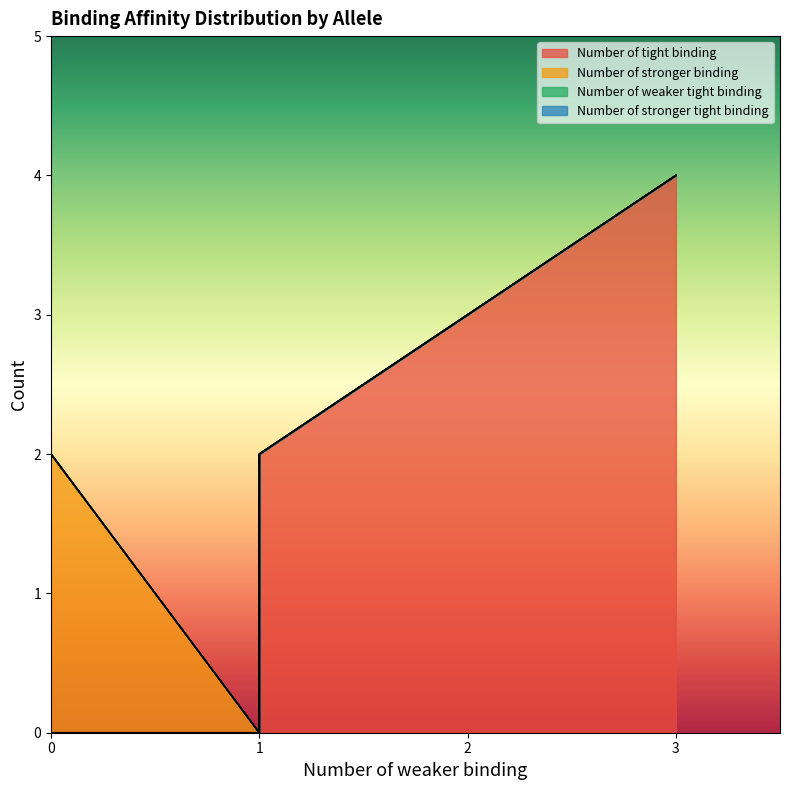

Rank the series by their maximum value, from highest to lowest.

Number of tight binding, Number of stronger binding, Number of weaker tight binding, Number of stronger tight binding